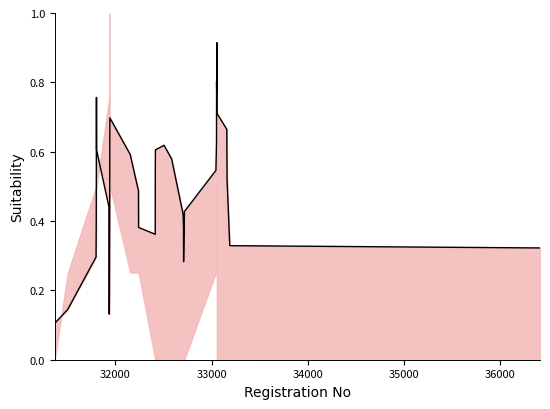

Reading left to right, what are all the values shown in this chart?

0.1	0.1	0.3	0.4	0.6	0.8	0.6	0.4	0.3	0.1	0.2	0.3	0.4	0.5	0.7	0.7	0.6	0.5	0.4	0.4	0.5	0.6	0.6	0.6	0.4	0.4	0.3	0.4	0.5	0.6	0.8	0.8	0.8	0.9	0.7	0.7	0.5	0.3	0.3